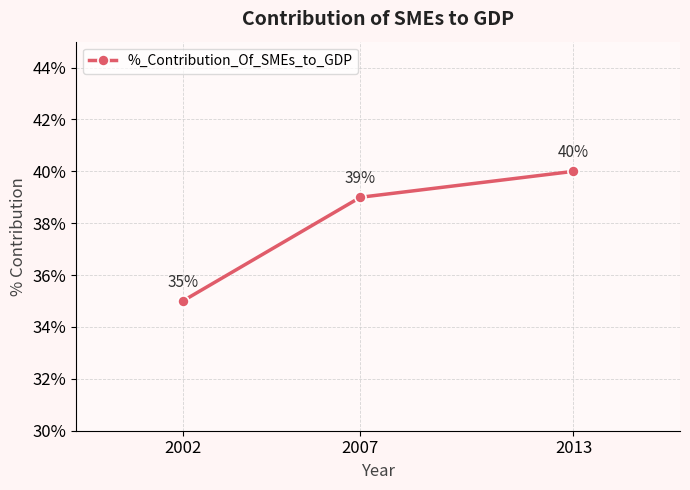

How many lines are shown in the chart?

1